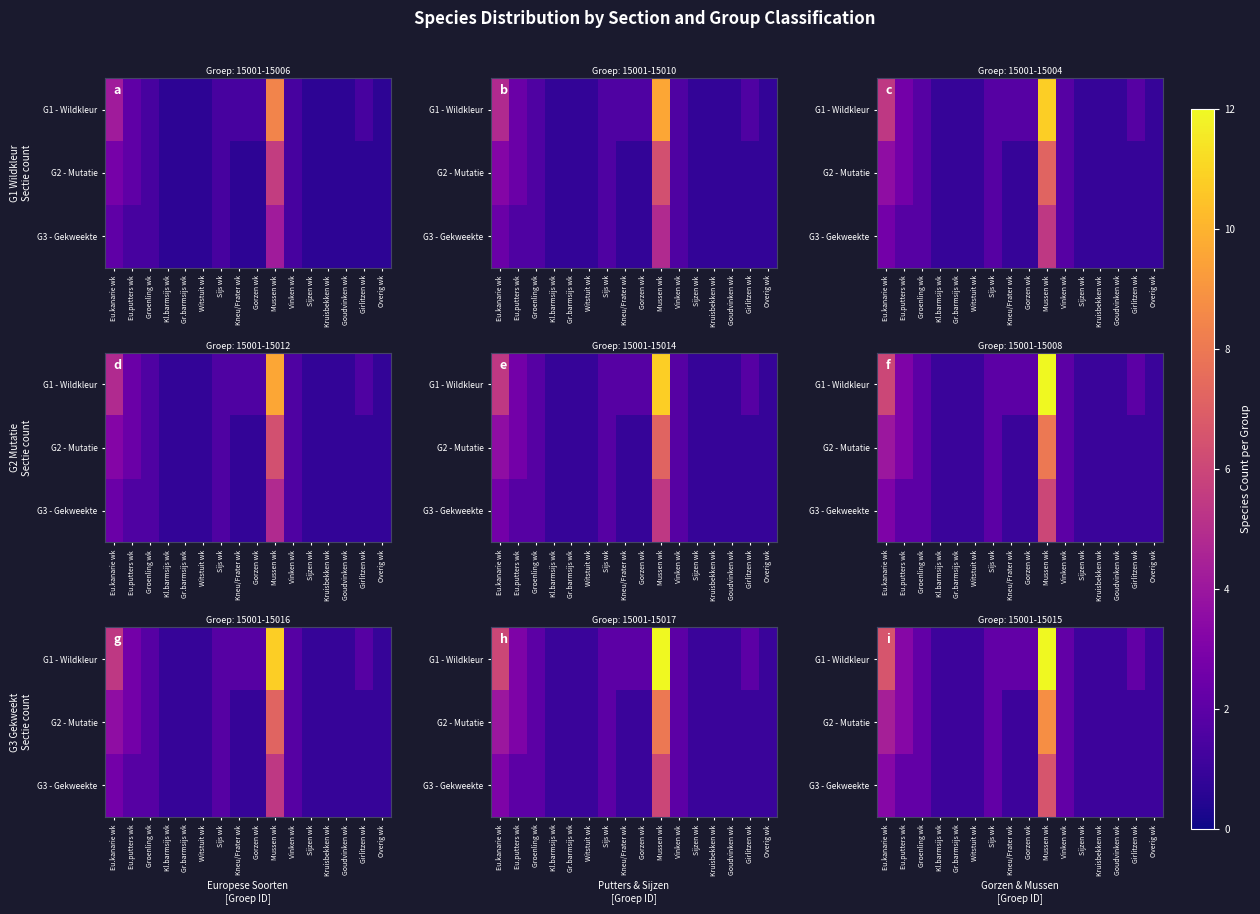

What is the total value across all series at Gr.barmsijs wk?

3.3